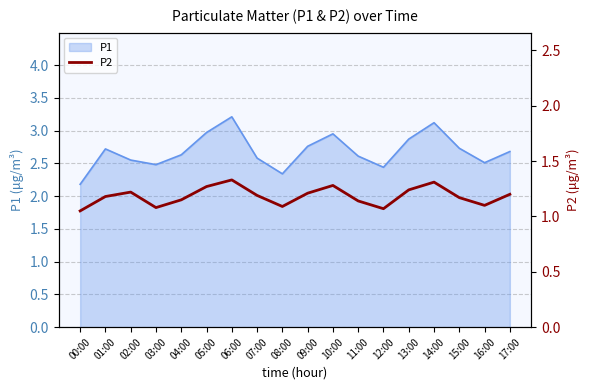

At which label does P1 reach its peak?

06:00